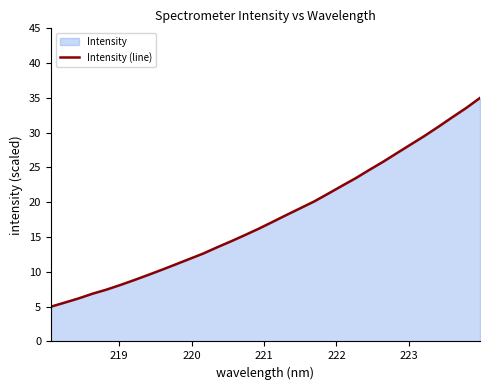

What is the greatest value displayed?

35.0